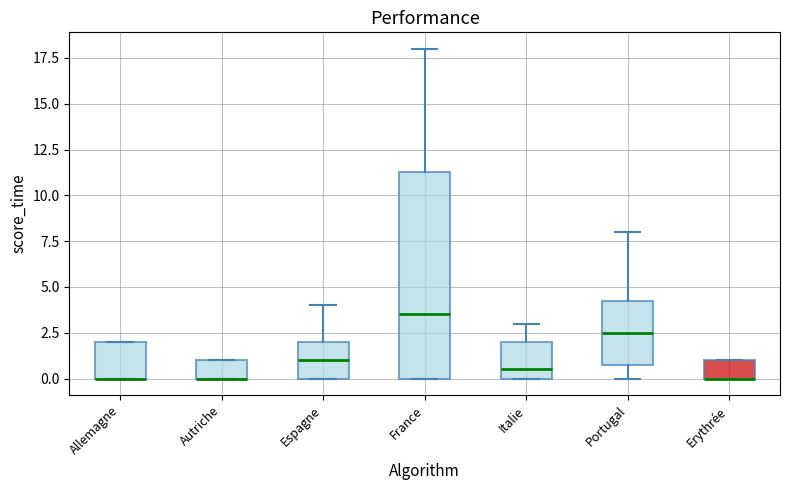

Reading left to right, transcribe this box plot: for each box, give where its median line is, the range the box spans, and where its two whiskers end, as read against the y-axis. The values are not printed on the chart, so give them approximately, as read against the axis.

Allemagne: median 0.0 (drawn on the box's lower edge), box 0.0 to 2.0, whiskers 0.0 to 2.0
Autriche: median 0.0 (drawn on the box's lower edge), box 0.0 to 1.0, whiskers 0.0 to 1.0
Espagne: median 1.0, box 0.0 to 2.0, whiskers 0.0 to 4.0
France: median 3.5, box 0.0 to 11.5, whiskers 0.0 to 18.0
Italie: median 0.5, box 0.0 to 2.0, whiskers 0.0 to 3.0
Portugal: median 2.5, box 1.0 to 4.5, whiskers 0.0 to 8.0
Erythrée: median 0.0 (drawn on the box's lower edge), box 0.0 to 1.0, whiskers 0.0 to 1.0